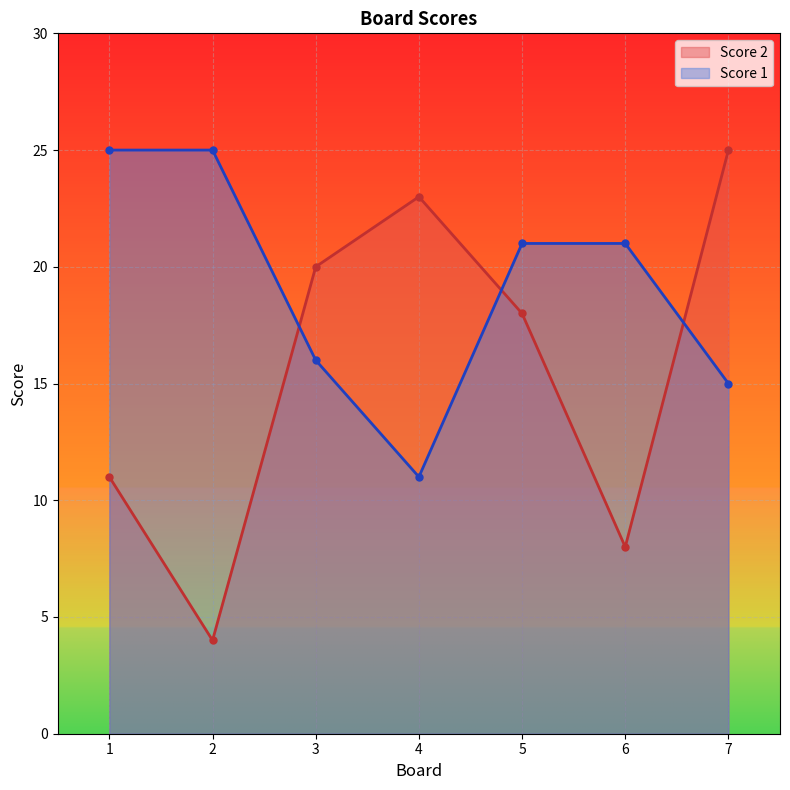

The value of Score 1 at 3 is 4. True or false?

False